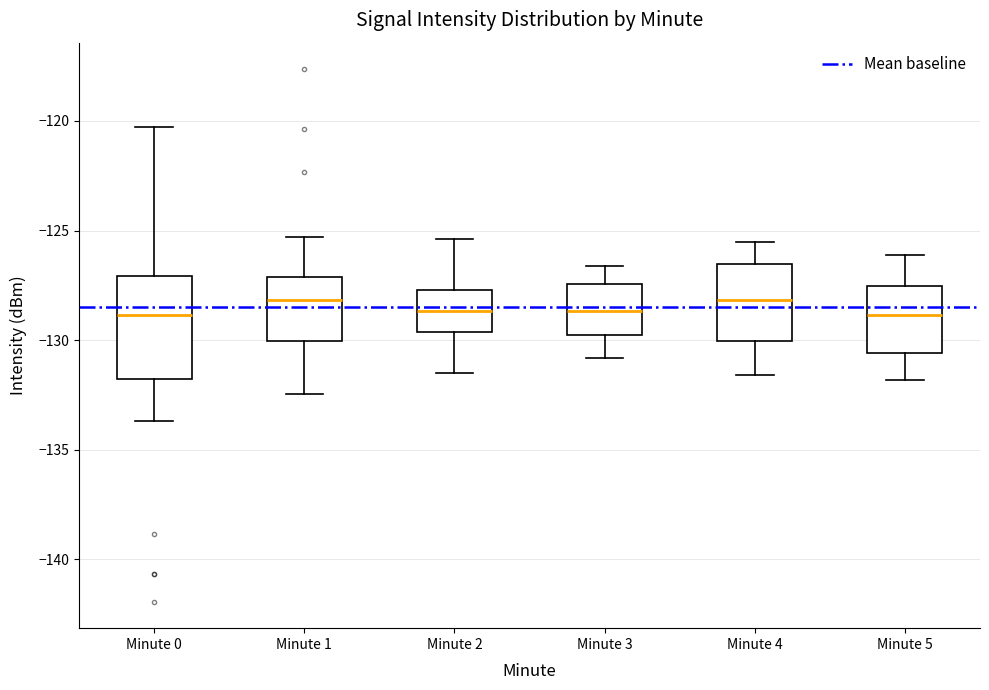

Reading left to right, transcribe this box plot: for each box, give where its median line is, the range the box spans, and where its two whiskers end, as read against the y-axis. The values are not printed on the chart, so give them approximately, as read against the axis.

Minute 0: median -129.0, box -132.0 to -127.0, whiskers -133.5 to -120.5
Minute 1: median -128.0, box -130.0 to -127.0, whiskers -132.5 to -125.5
Minute 2: median -128.5, box -129.5 to -127.5, whiskers -131.5 to -125.5
Minute 3: median -128.5, box -129.5 to -127.5, whiskers -131.0 to -126.5
Minute 4: median -128.0, box -130.0 to -126.5, whiskers -131.5 to -125.5
Minute 5: median -129.0, box -130.5 to -127.5, whiskers -132.0 to -126.0